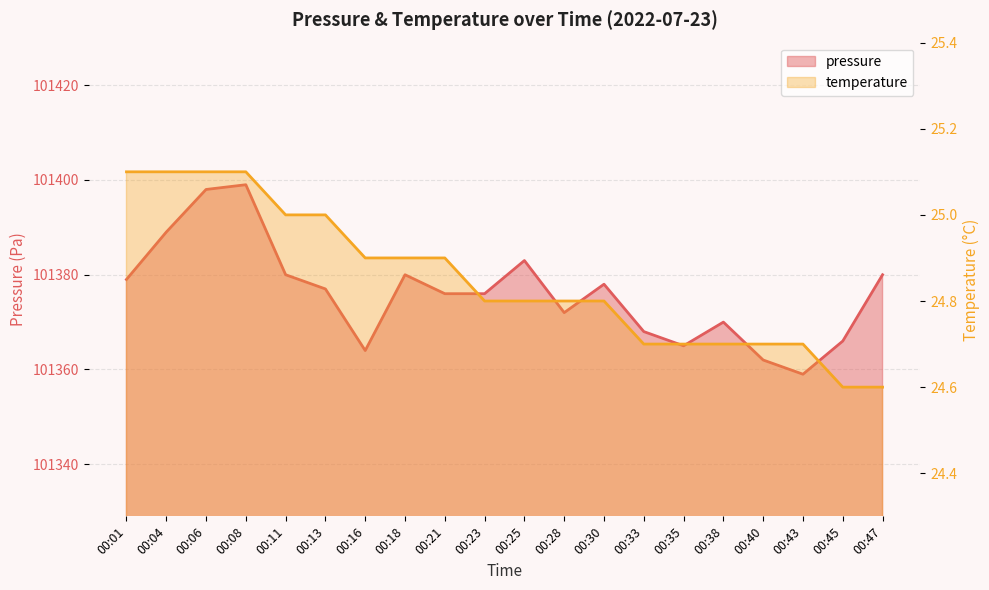

At which label does pressure first exceed 101377?

00:01